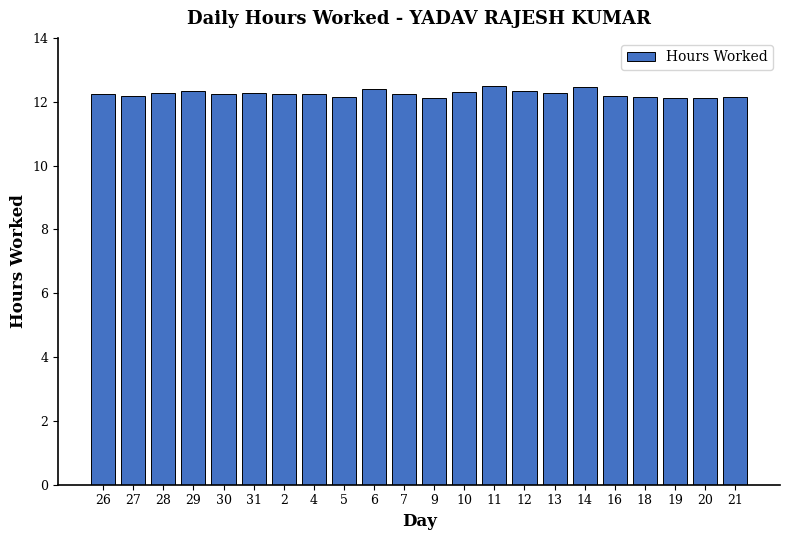

What is the ratio of the value at 2 to the value at 20?

1.0